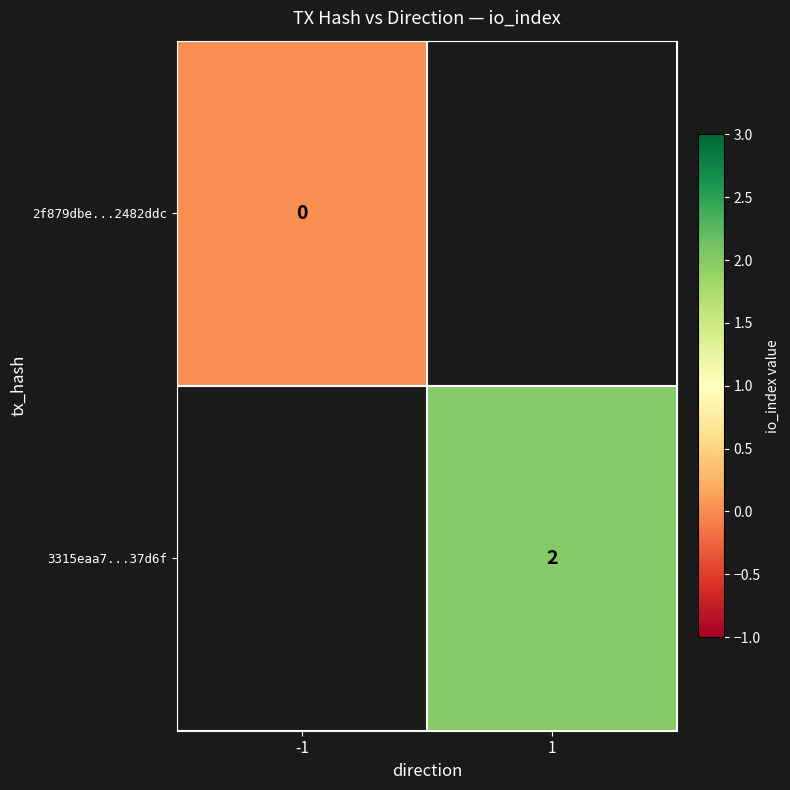

Is the value of 2f879dbe...2482ddc at -1 greater than the value of 3315eaa7...37d6f at 1?

No